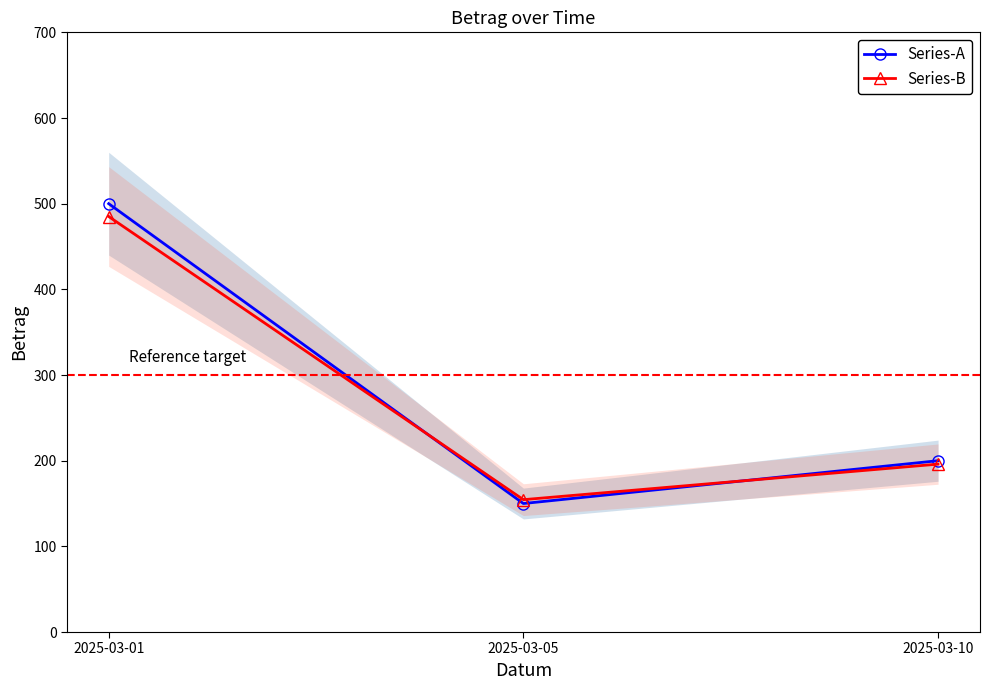

How many lines are shown in the chart?

2